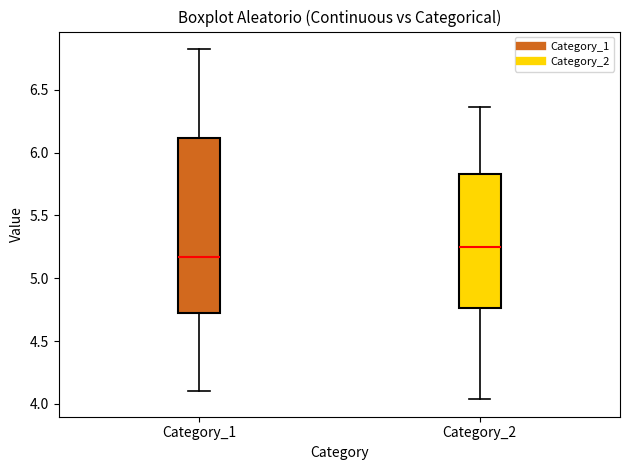

Where is the upper edge of the box for Category_1 on the y-axis? The values are not printed on the chart, so give them approximately, as read against the axis.

6.10